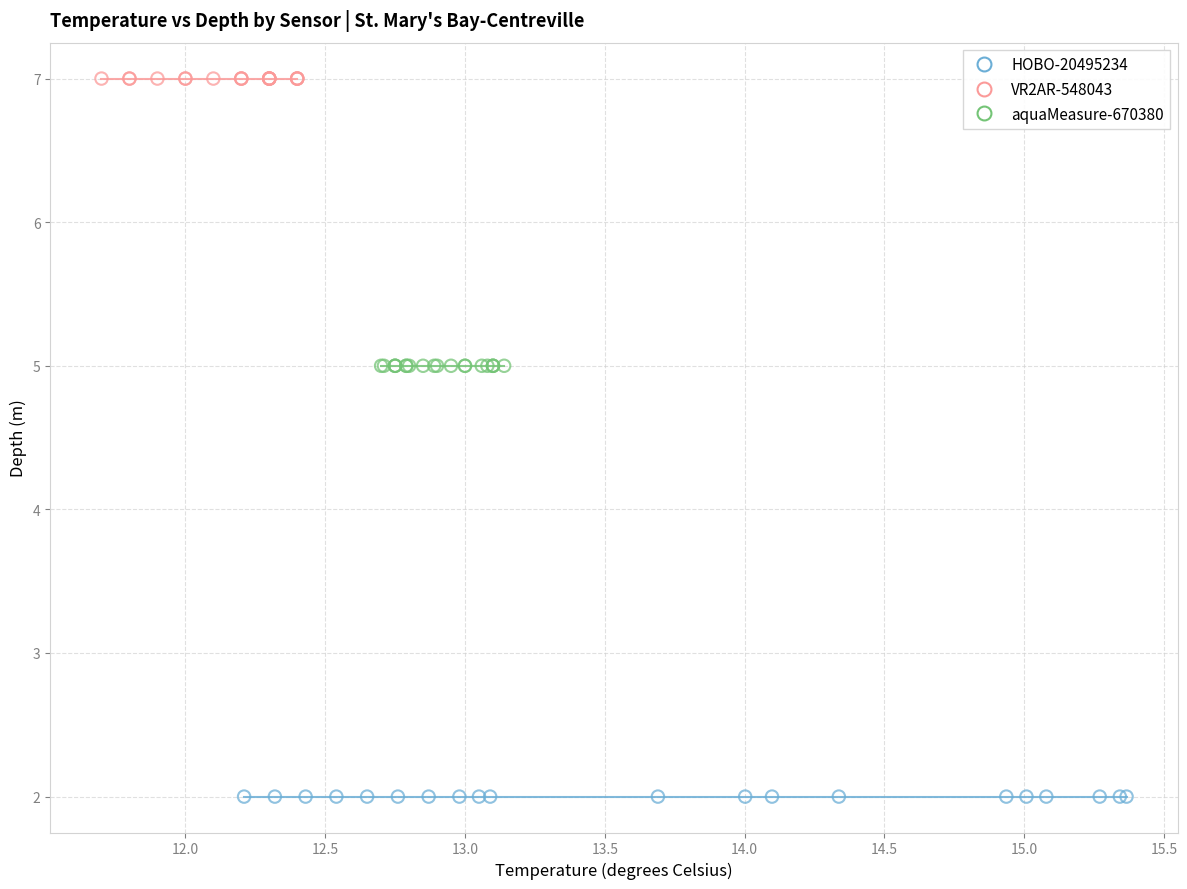

Which series reaches the maximum Y coordinate?

VR2AR-548043